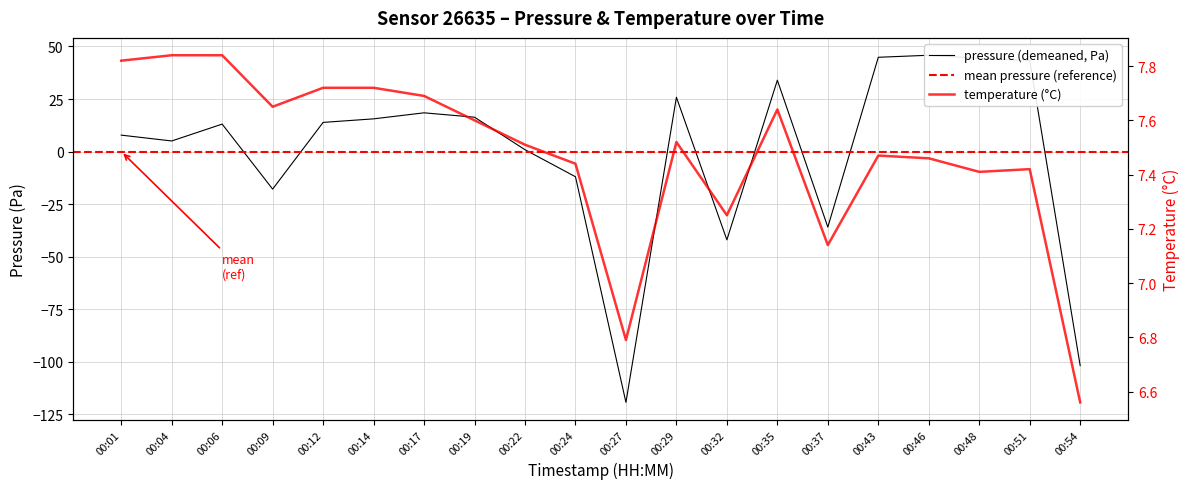

Reading left to right, list all the values displayed in this chart.

pressure: 00:01=7.8	00:04=5.0	00:06=13.1	00:09=-17.9	00:12=13.9	00:14=15.6	00:17=18.4	00:19=16.3	00:22=0.9	00:24=-12.0	00:27=-119.4	00:29=25.8	00:32=-42.0	00:35=34.0	00:37=-36.0	00:43=44.9	00:46=45.8	00:48=44.4	00:51=43.4	00:54=-101.9
temperature: 00:01=7.8	00:04=7.8	00:06=7.8	00:09=7.7	00:12=7.7	00:14=7.7	00:17=7.7	00:19=7.6	00:22=7.5	00:24=7.4	00:27=6.8	00:29=7.5	00:32=7.2	00:35=7.6	00:37=7.1	00:43=7.5	00:46=7.5	00:48=7.4	00:51=7.4	00:54=6.6